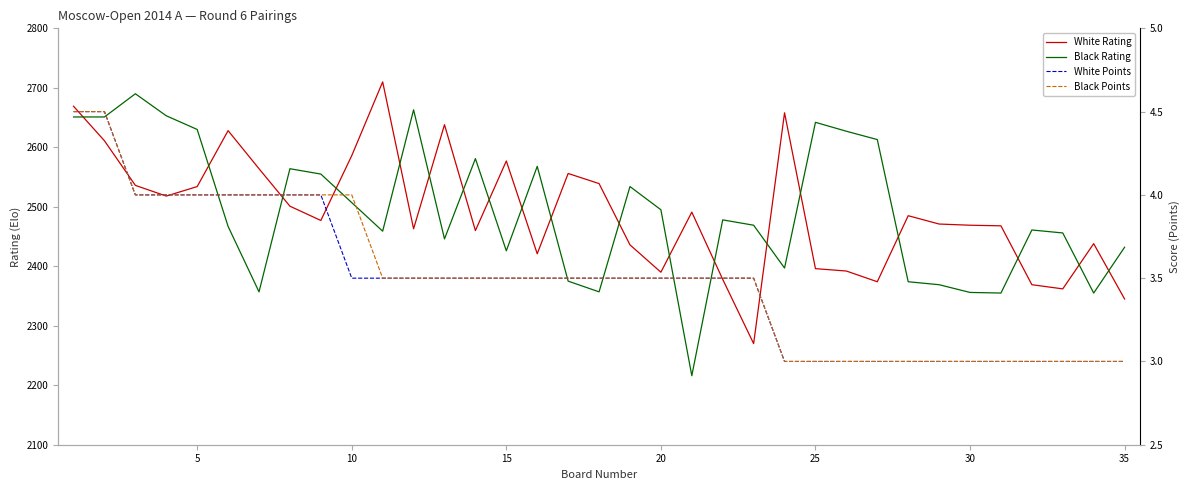

True or false: White Points has more than 0 interior local peaks.

False